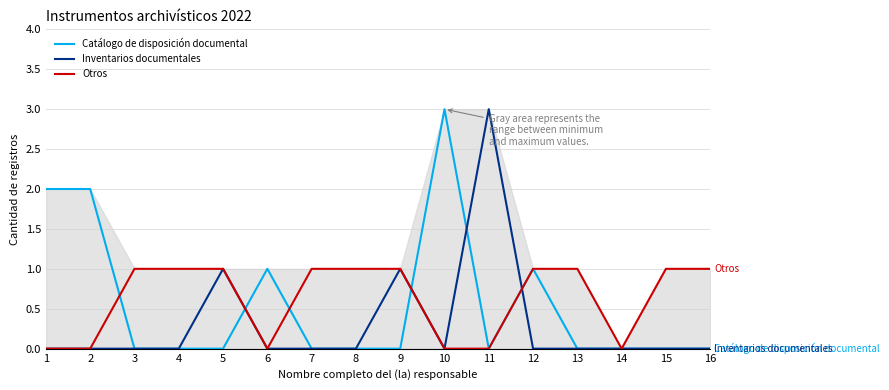

Is it true that Catálogo de disposición documental equals 1 at 1?

False